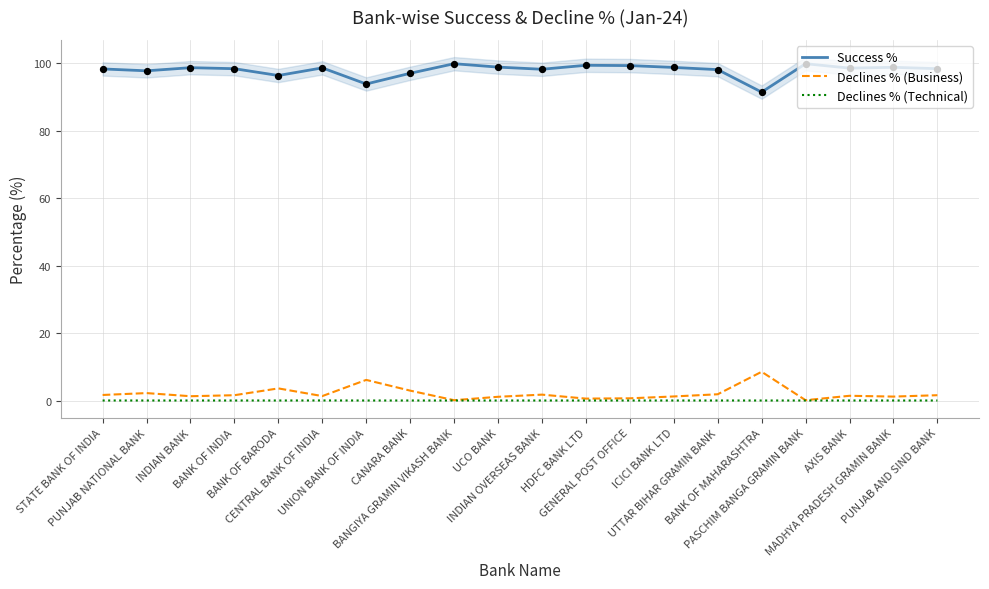

What is the total value across all series at STATE BANK OF INDIA?

100.0